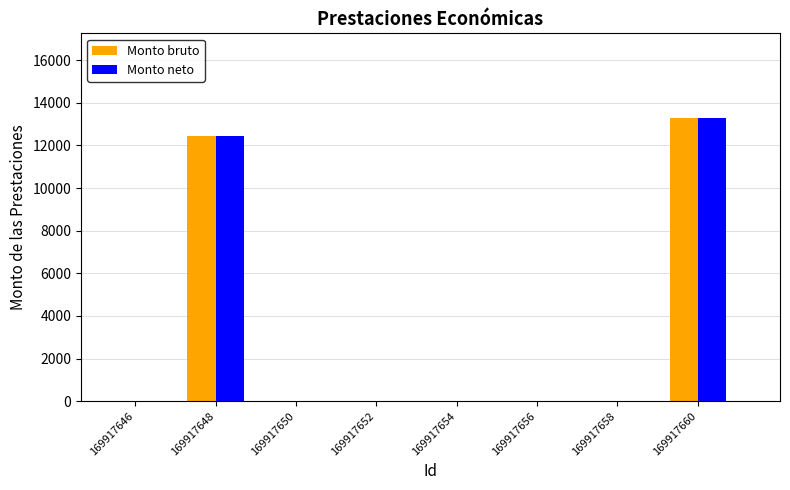

True or false: Monto bruto has a value of 13280 at 169917660.

True